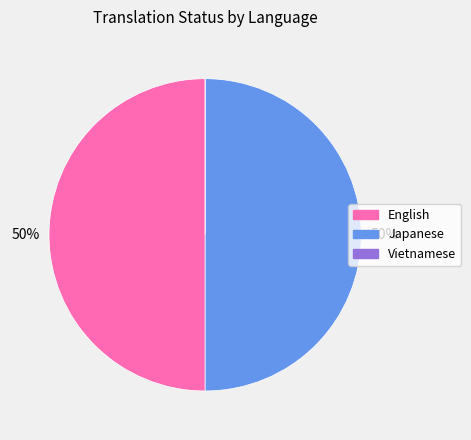

To the nearest percent, what is the average slice percentage?

33%